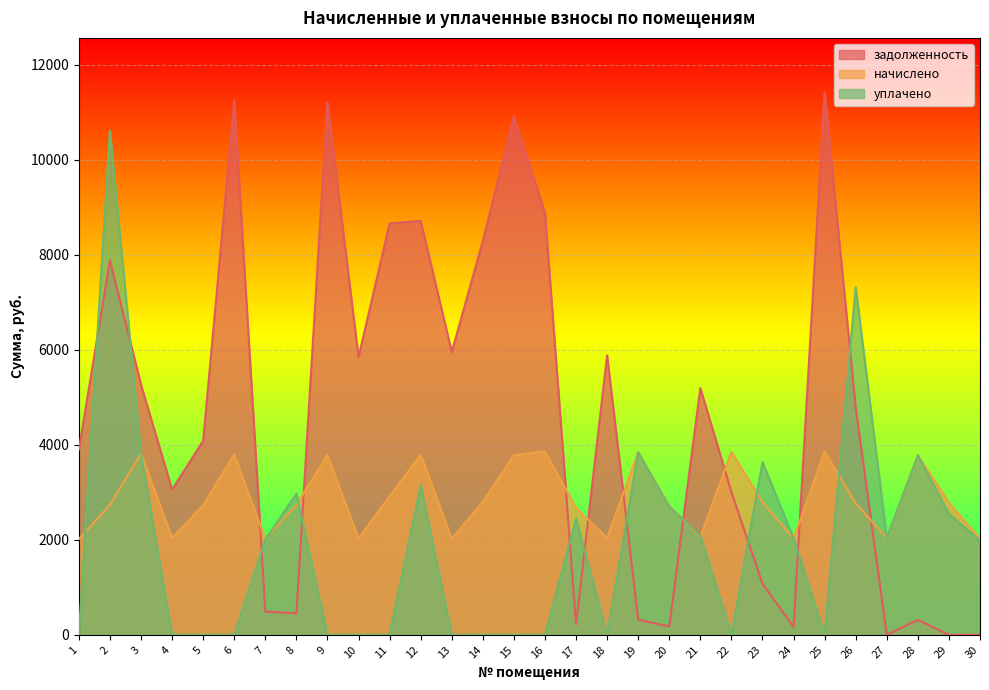

Rank the categories by уплачено value from highest to lowest.

2, 26, 19, 3, 28, 23, 12, 8, 20, 29, 17, 21, 27, 24, 7, 30, 1, 4, 5, 6, 9, 10, 11, 13, 14, 15, 16, 18, 22, 25